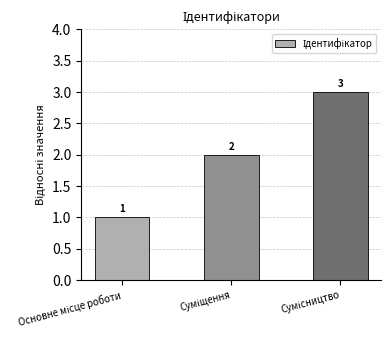

How many values are between 1 and 3?

3